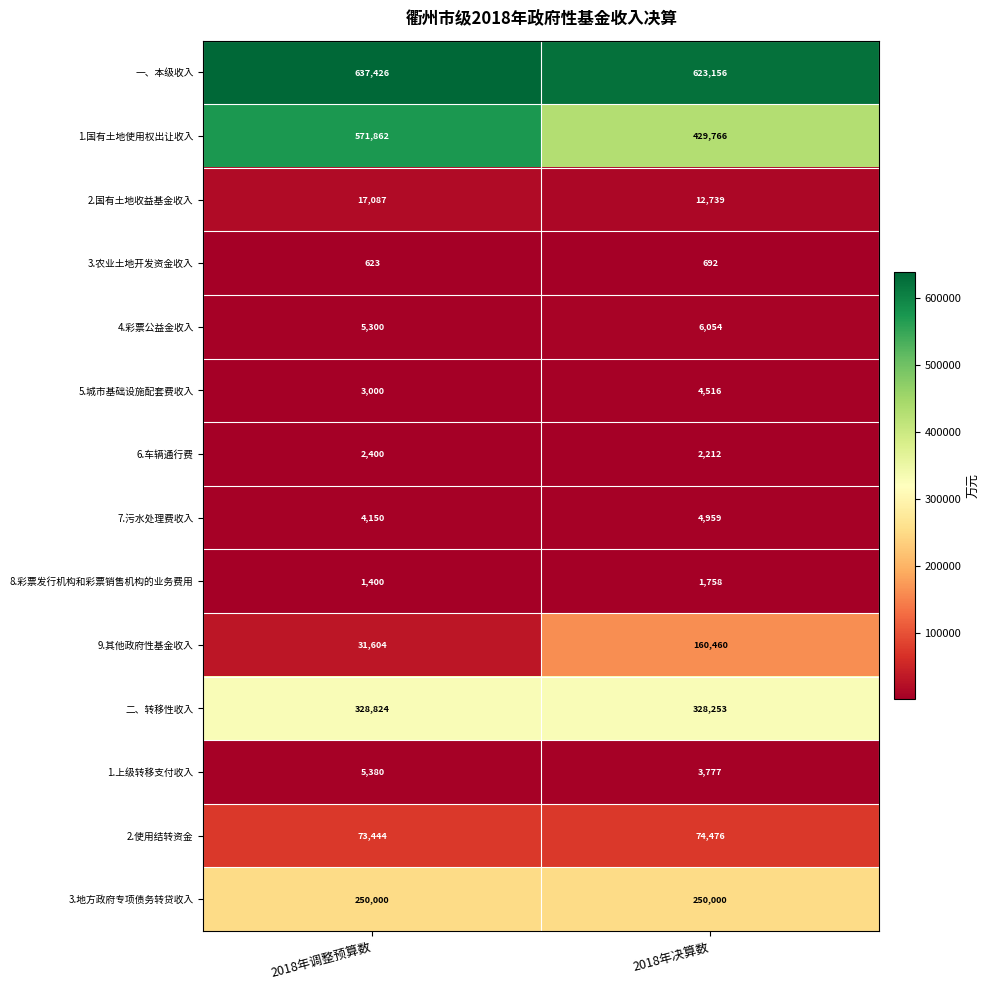

What is the sum of the 7.污水处理费收入 values at 2018年决算数 and 2018年调整预算数?

9109